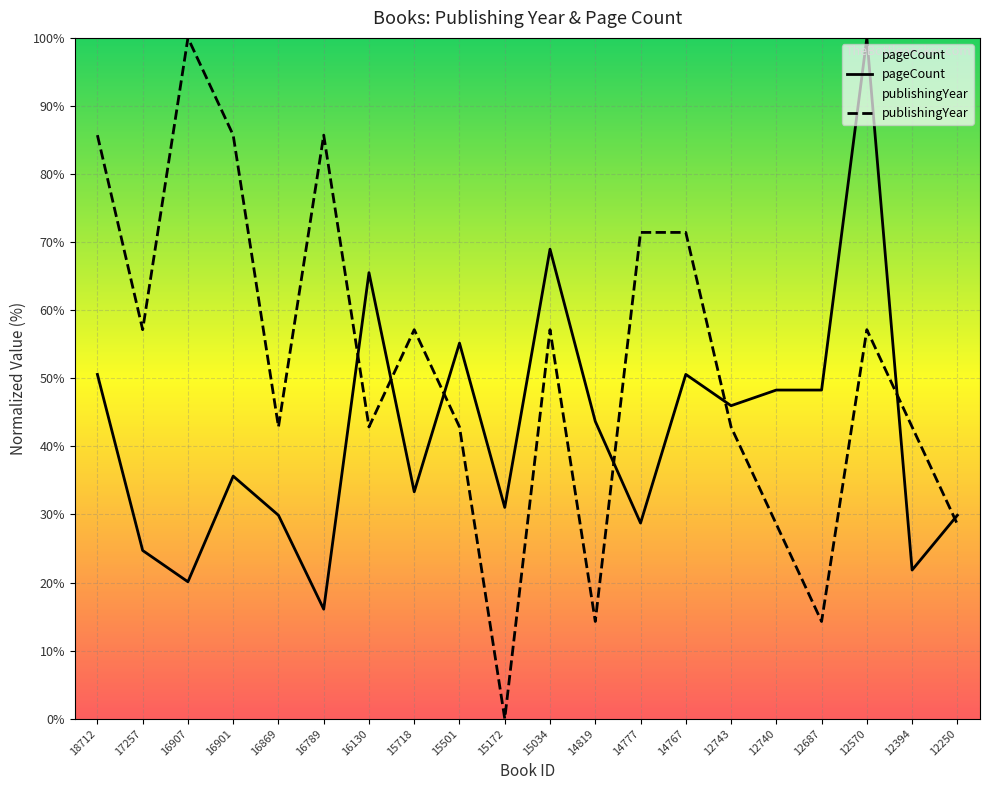

After their last crossing, which series has the higher values: publishingYear or pageCount?

pageCount